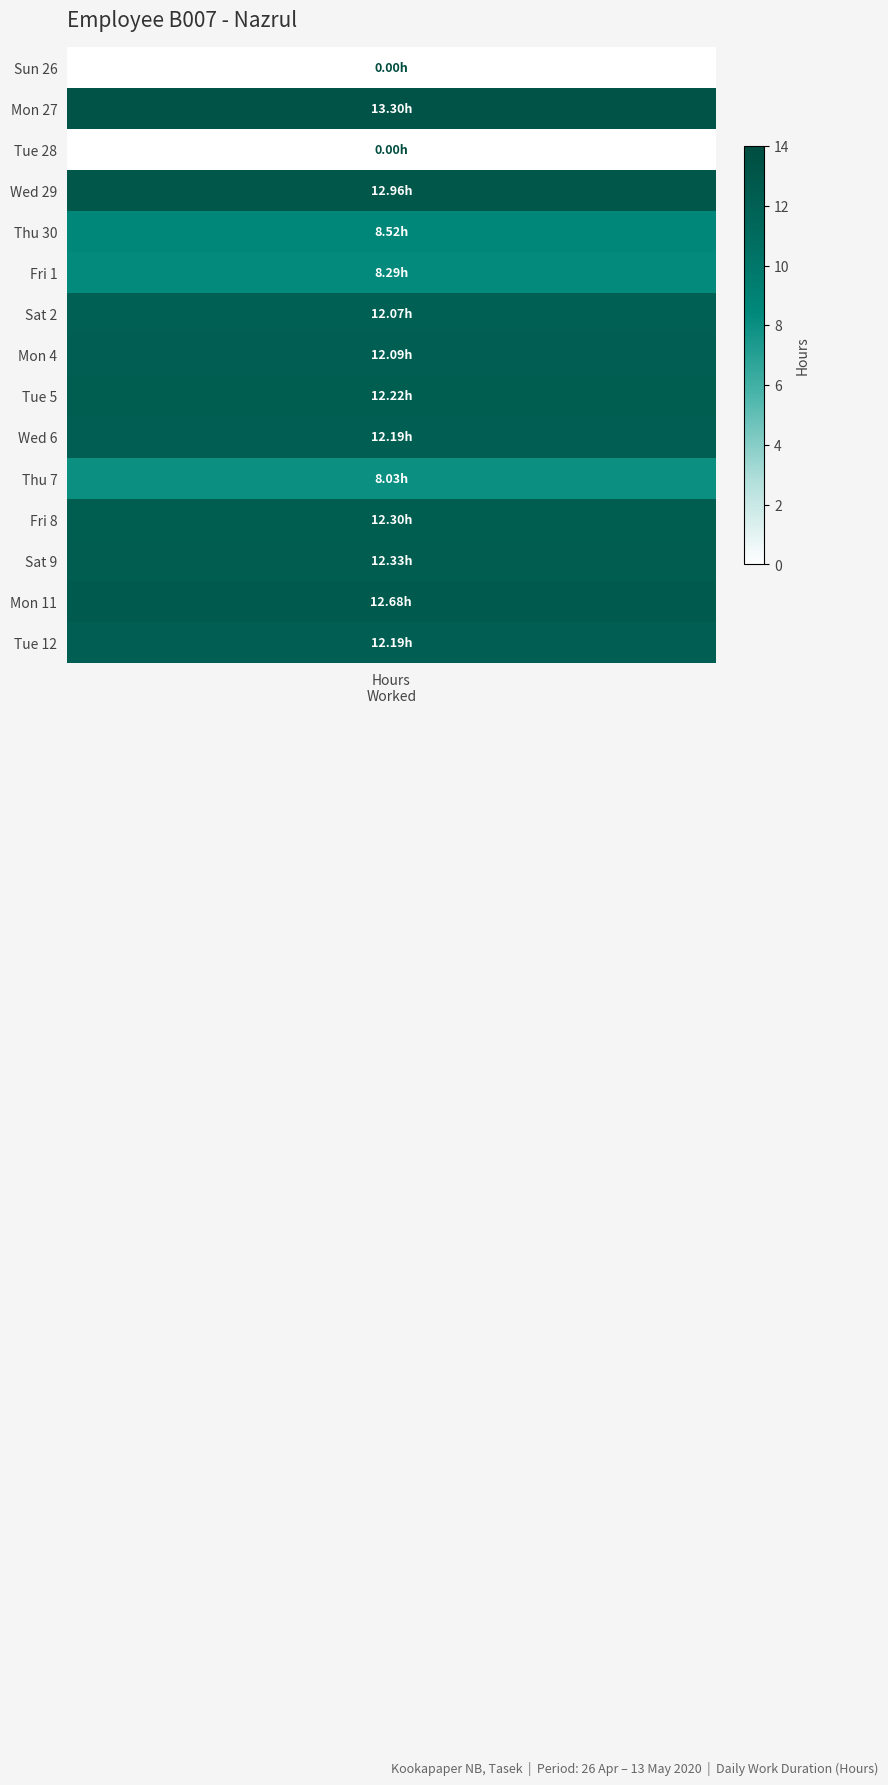

Between 5 and 0, which is larger?

5